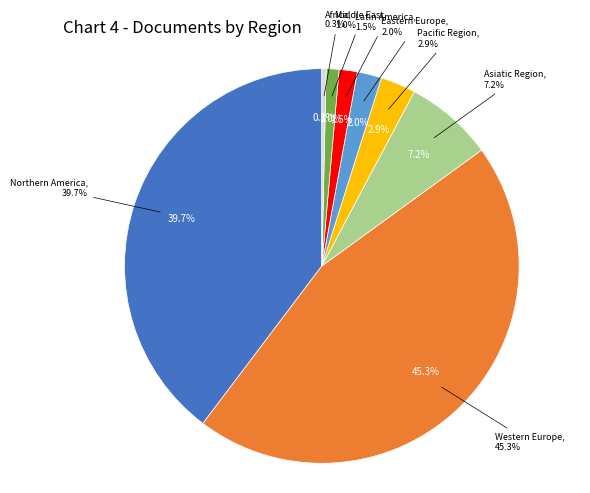

How many slices are in this pie chart?

8